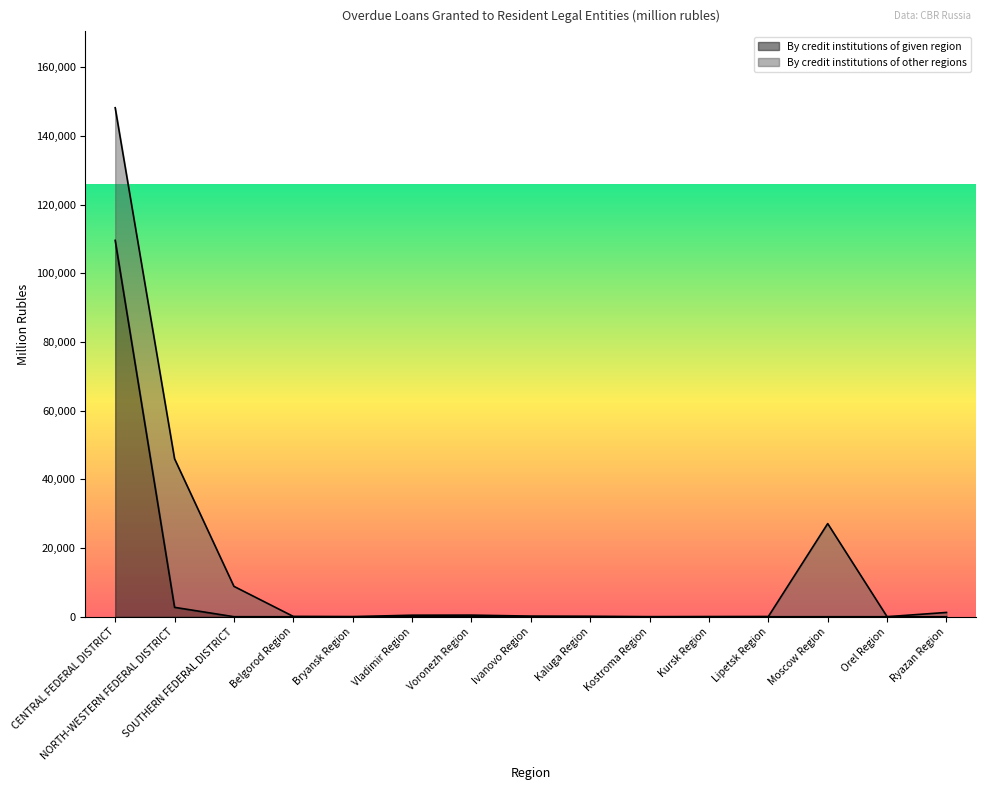

What is the value of the 13th point from the left?

6